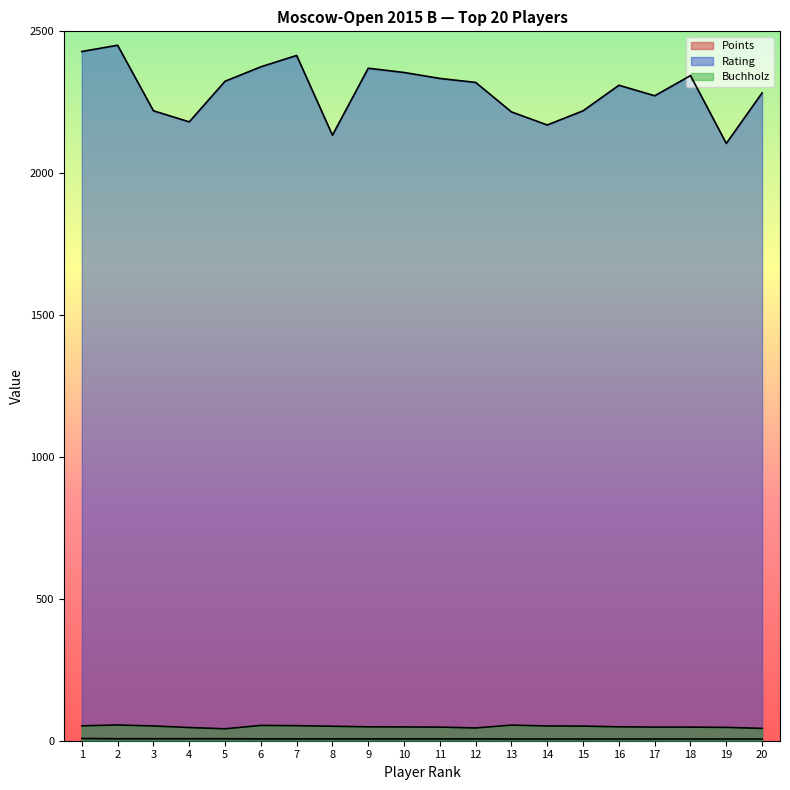

Between 2 and 11, which series saw the biggest shift?

Rating